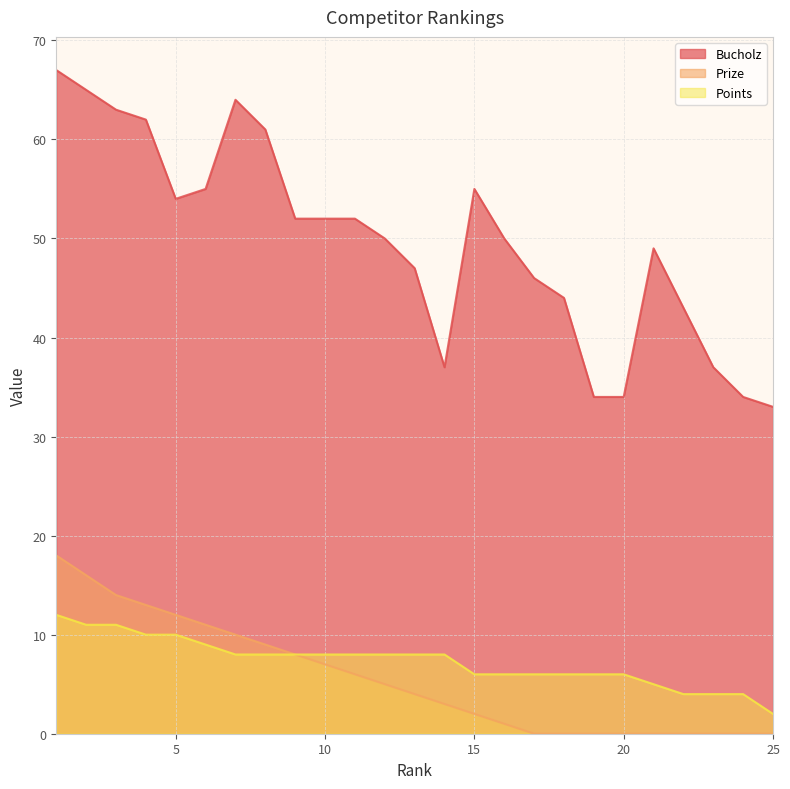

Is the value of Prize at 12 greater than the value of Bucholz at 4?

No